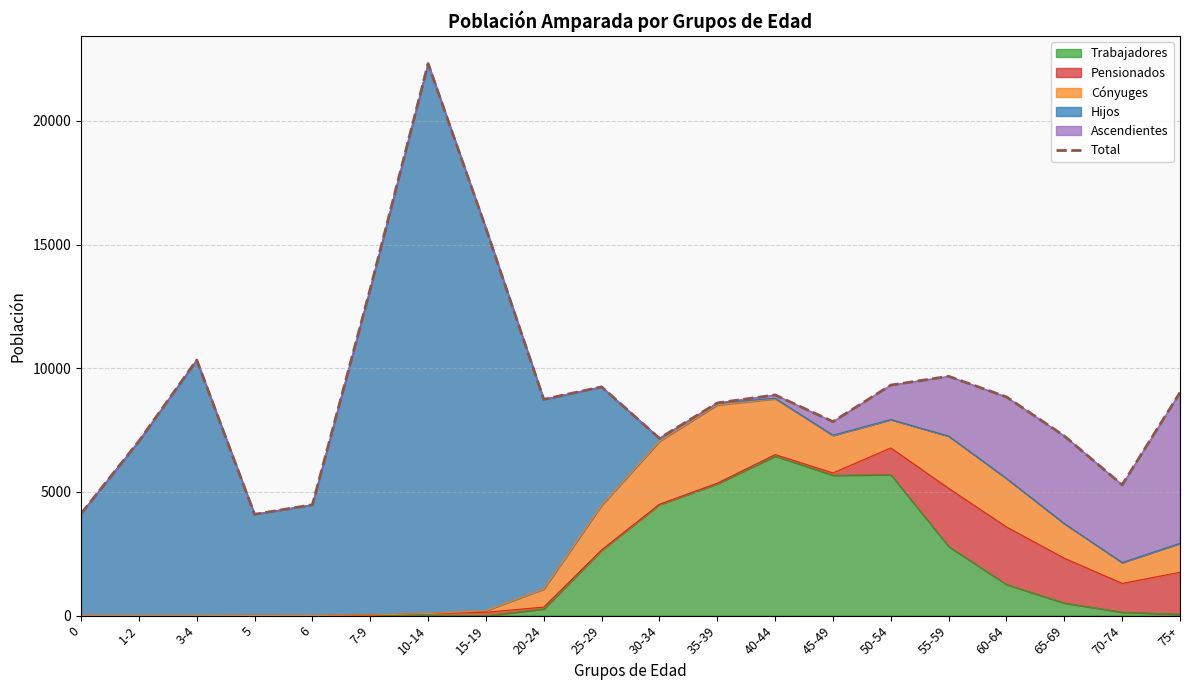

The value of Trabajadores at 45-49 is 7877. True or false?

False